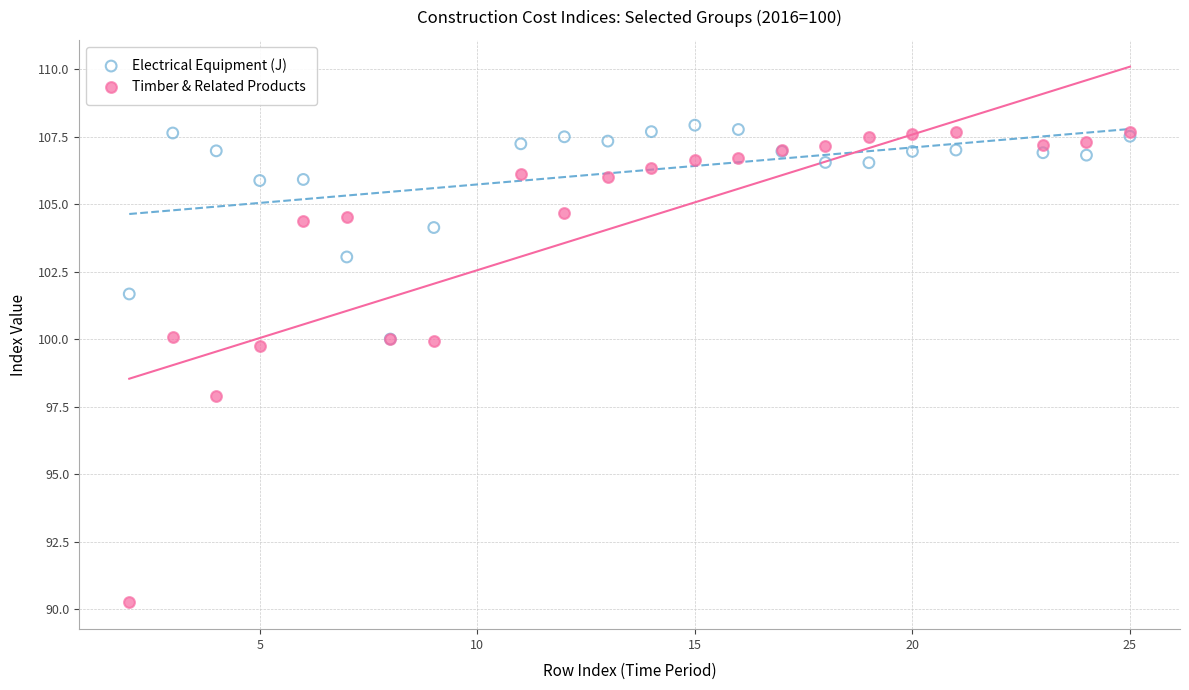

What are all the series names shown in the legend?

Electrical Equipment (J), Timber & Related Products